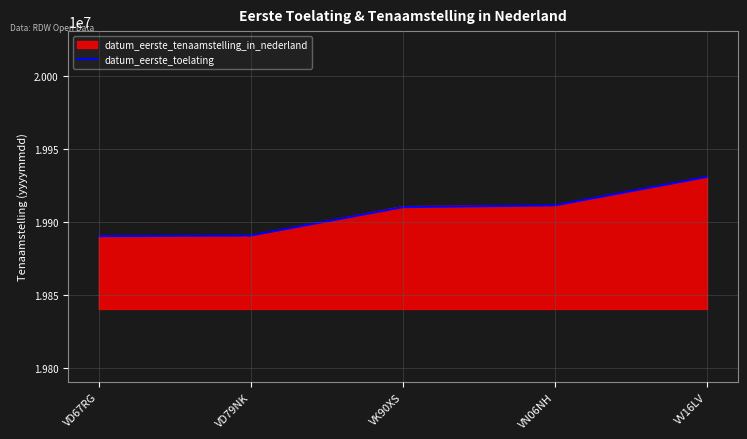

What is the lowest value of the datum_eerste_toelating series?

19890100